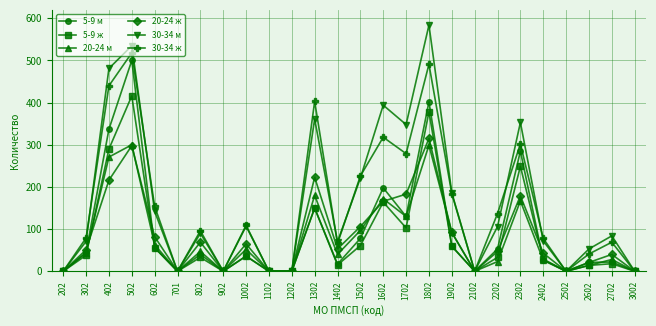

Which category has the highest value across all series?

1802